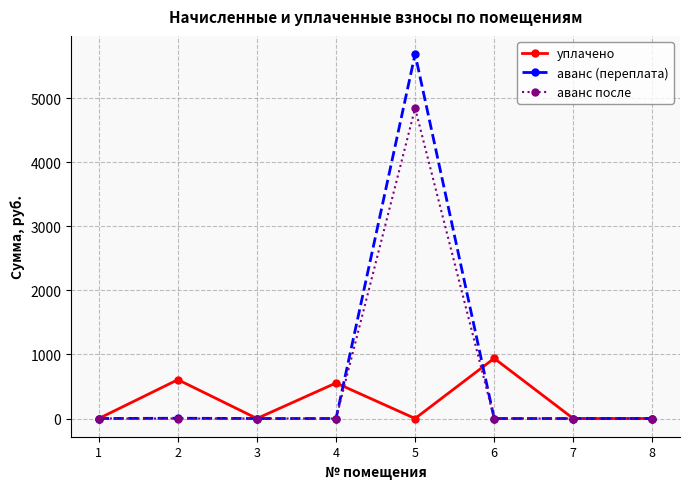

At how many categories does at least one series exceed 1843?

1